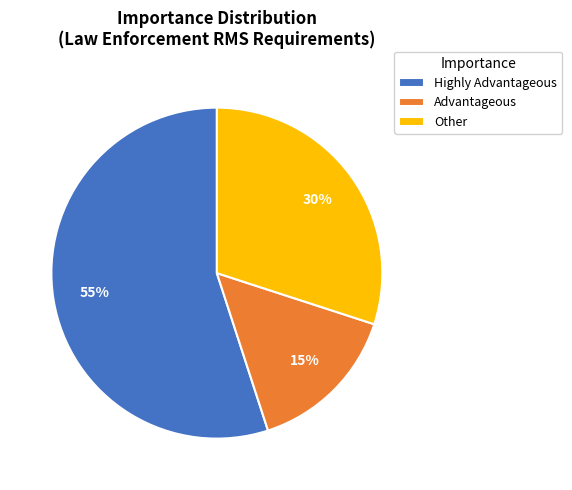

To the nearest percent, what portion does Other represent?

30%